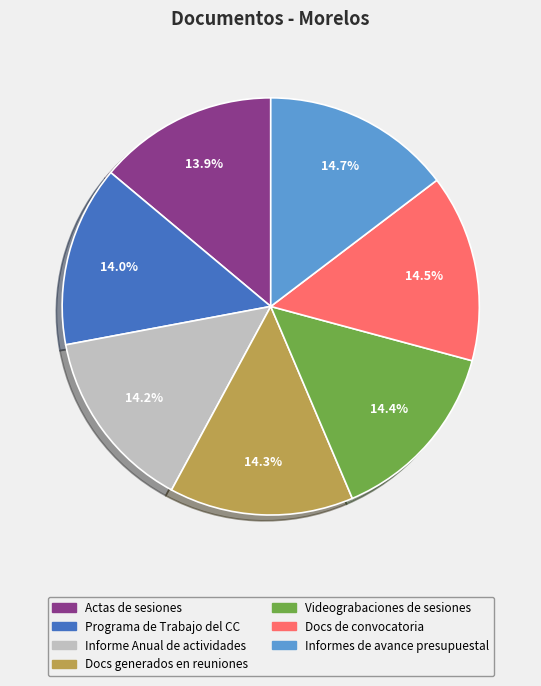

Is there any slice that represents more than half of the pie?

No